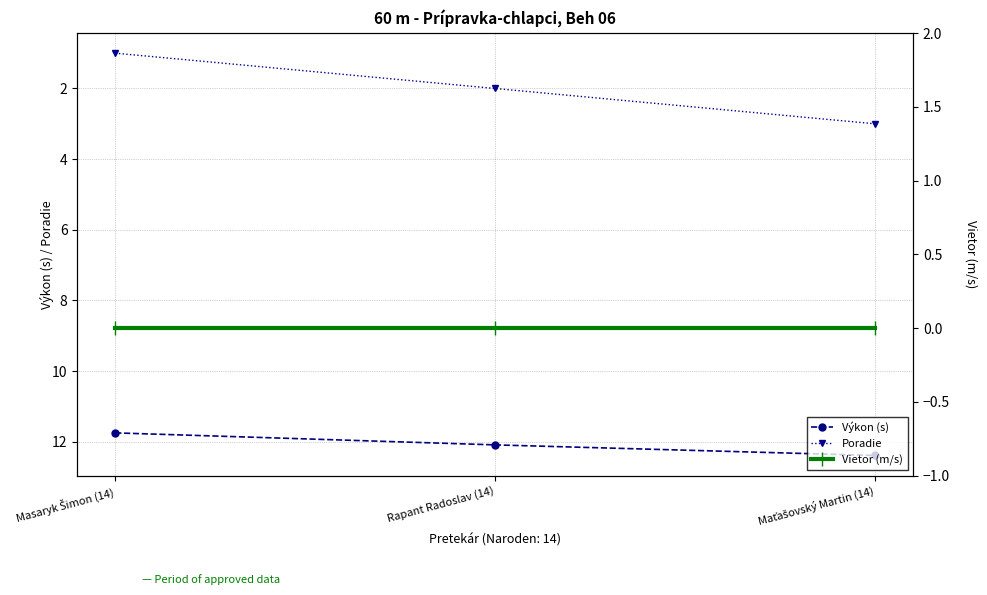

At which category is the sum across all series the highest?

Maťašovský Martin (14)